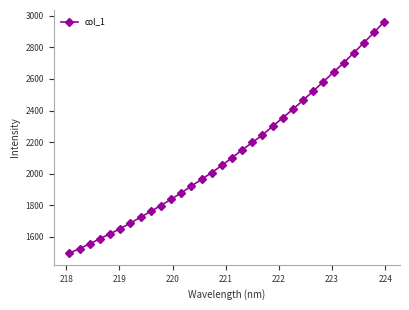

What is the minimum value shown in the chart?

1495.7